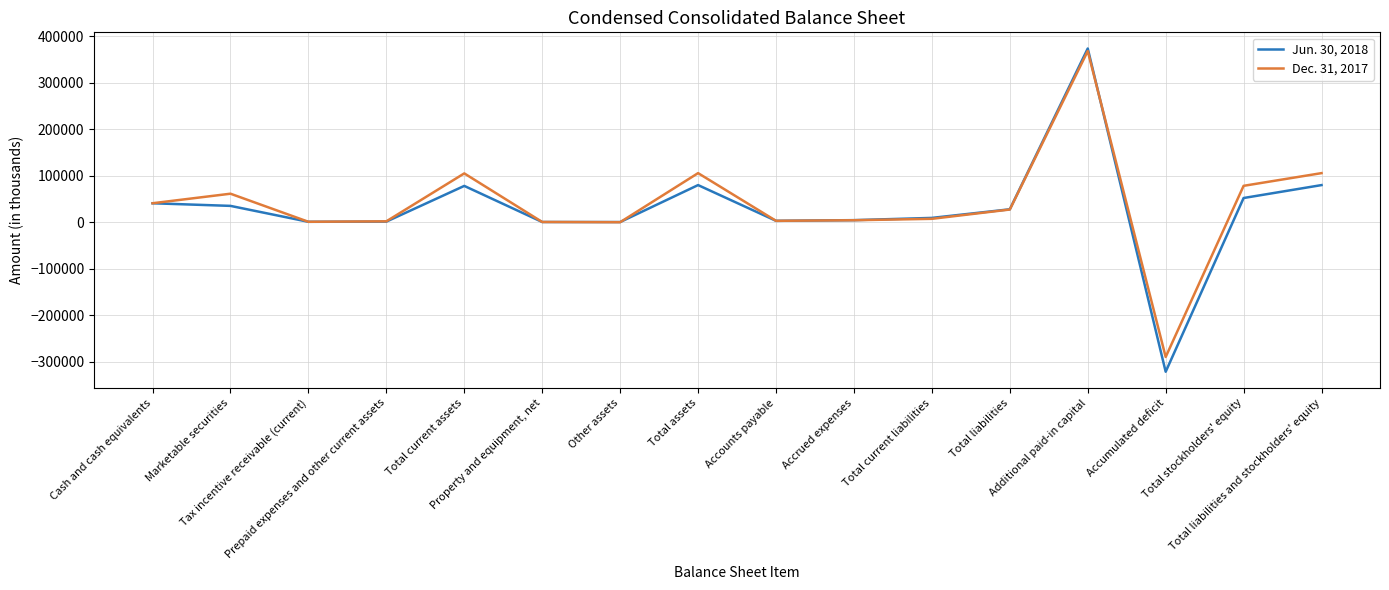

What is the difference between the Jun. 30, 2018 values at Accumulated deficit and Property and equipment, net?

321780